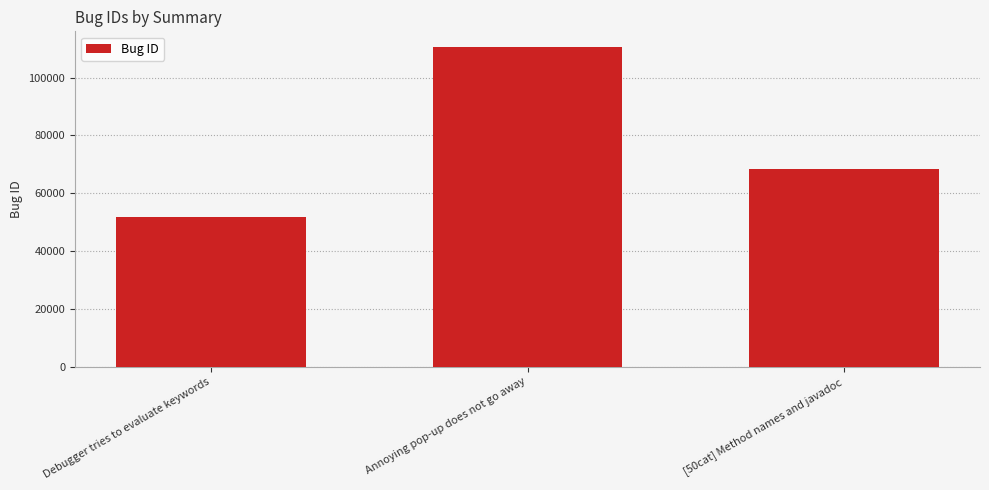

What is the difference between the maximum and minimum values?

58662